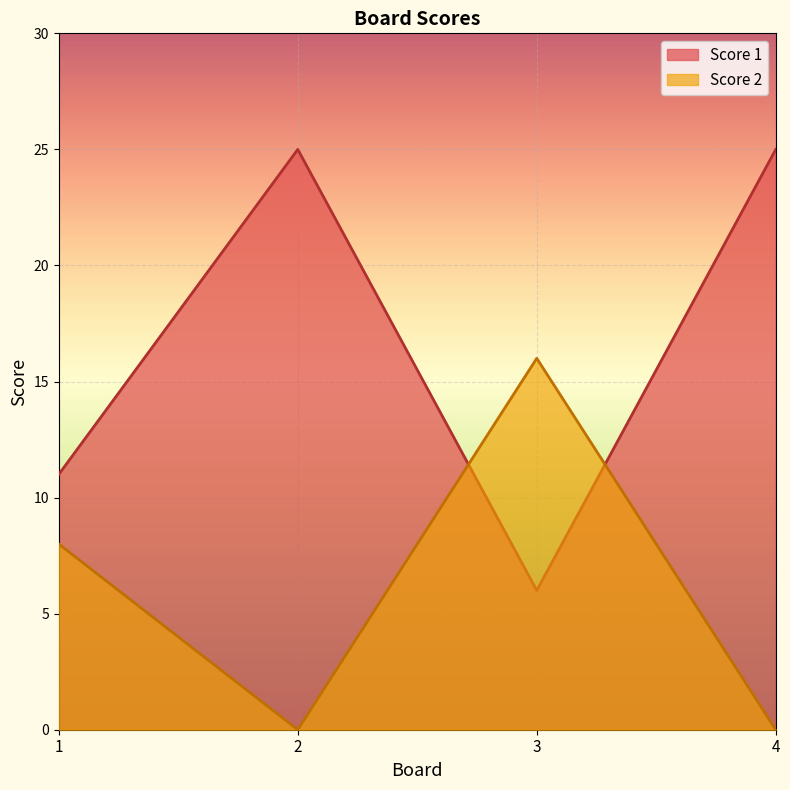

Which series has the largest total across all categories?

Score 1